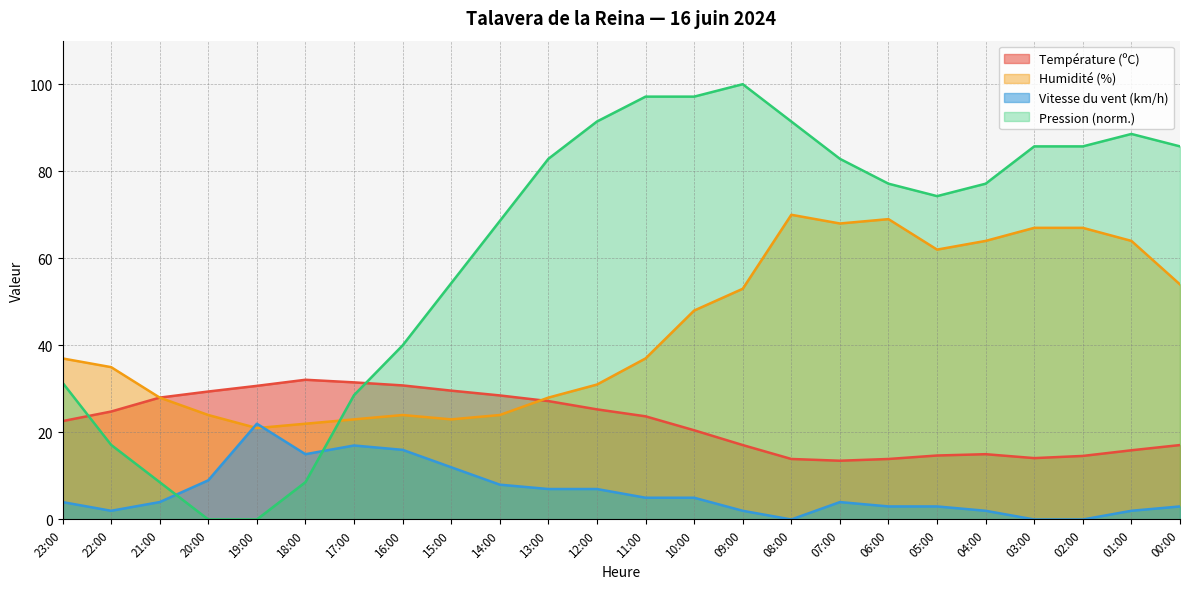

Rank the series at 09:00 from highest to lowest value.

Pression (norm.), Humidité (%), Température (ºC), Vitesse du vent (km/h)